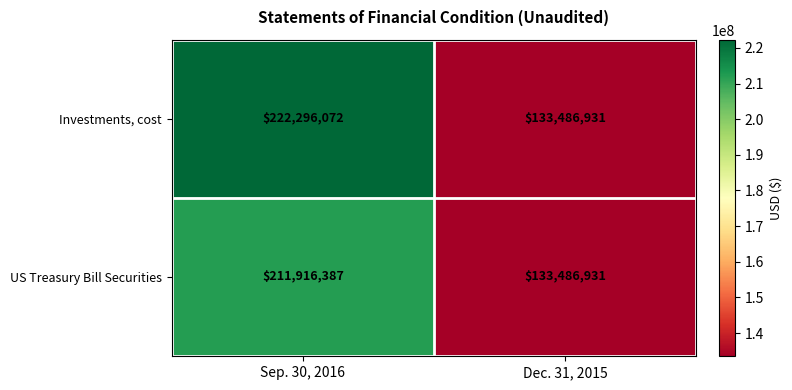

What is the difference between the highest and lowest values at Sep. 30, 2016?

10379685